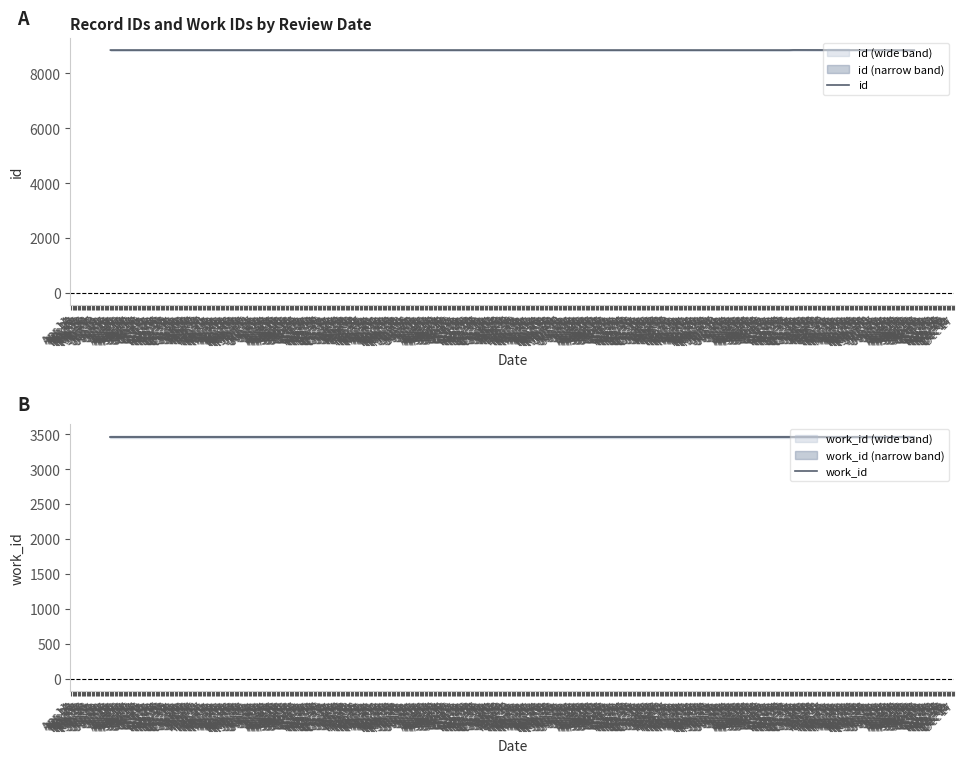

Does the chart have visible grid lines?

No